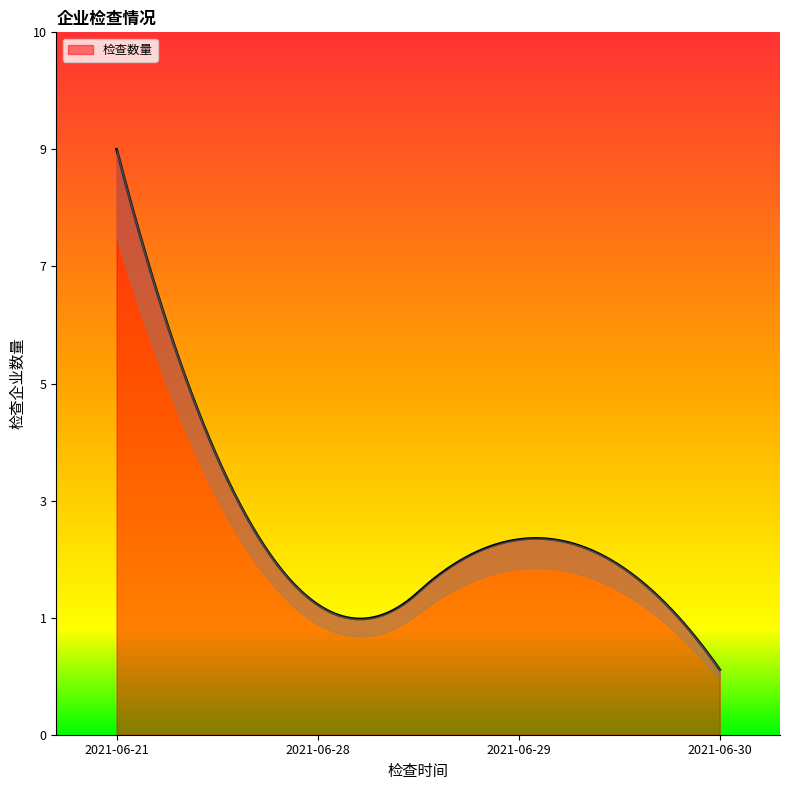

How many points are lower than both their immediate neighbors (excluding endpoints)?

1